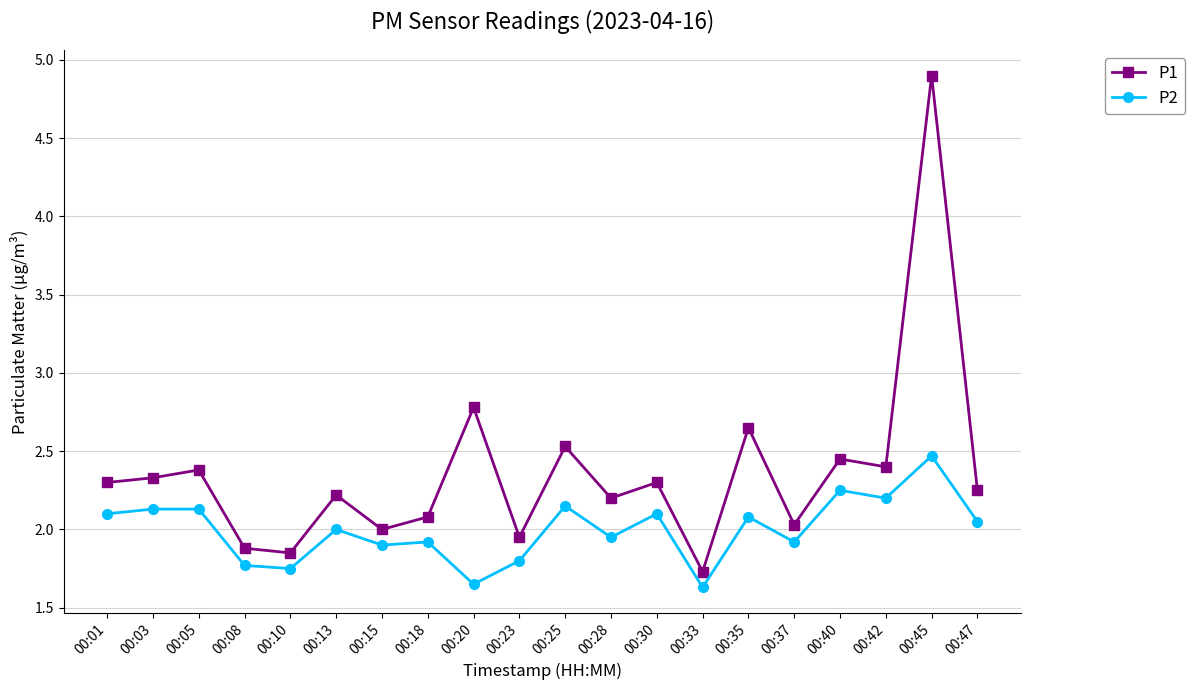

Is the value of P2 at 00:33 greater than the value of P1 at 00:10?

No